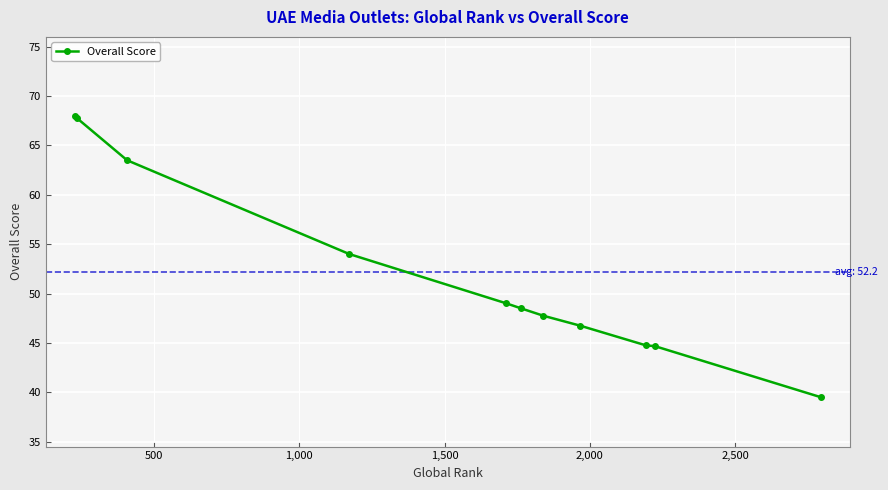

What is the greatest value displayed?

68.0